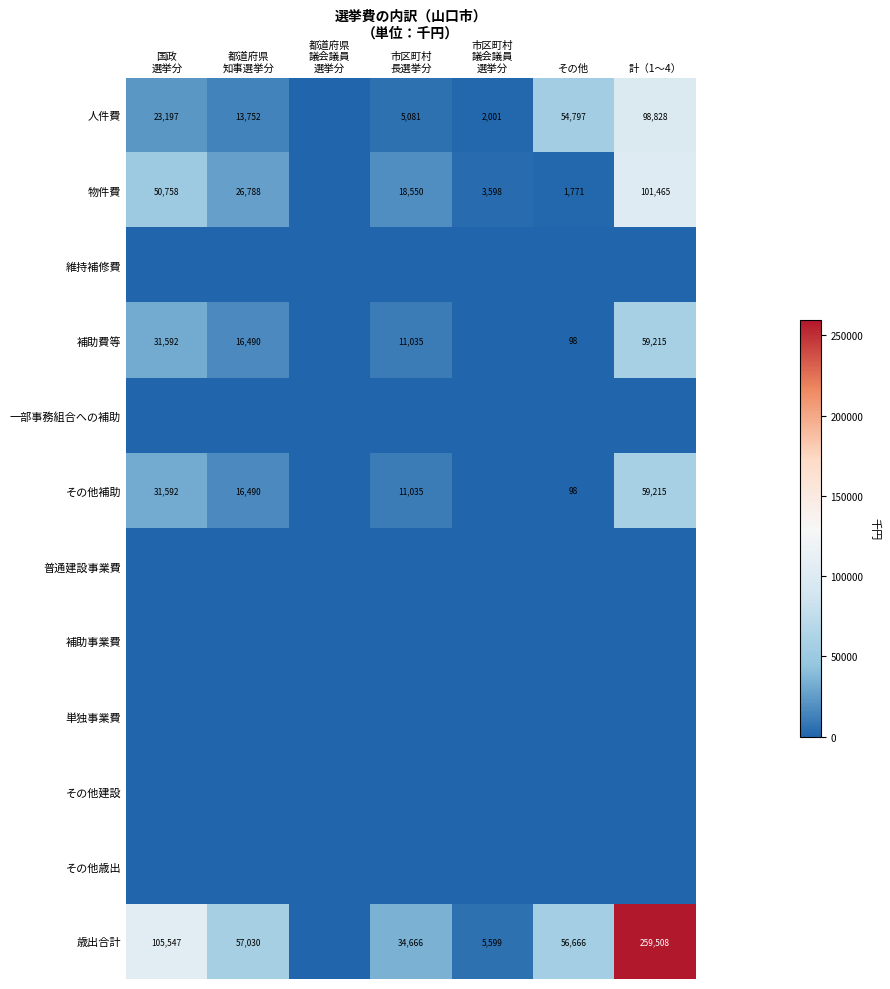

At how many categories does at least one series exceed 17998?

5